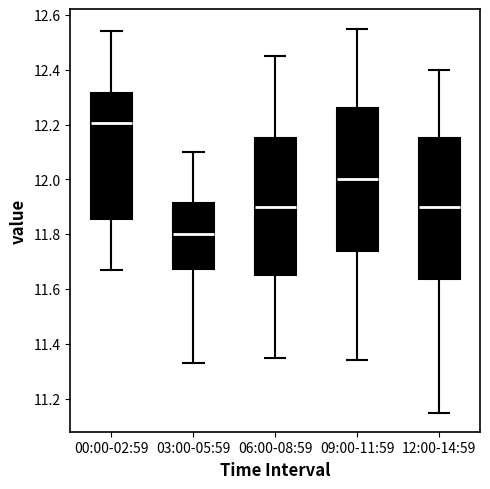

Which box has the highest median line?

00:00-02:59